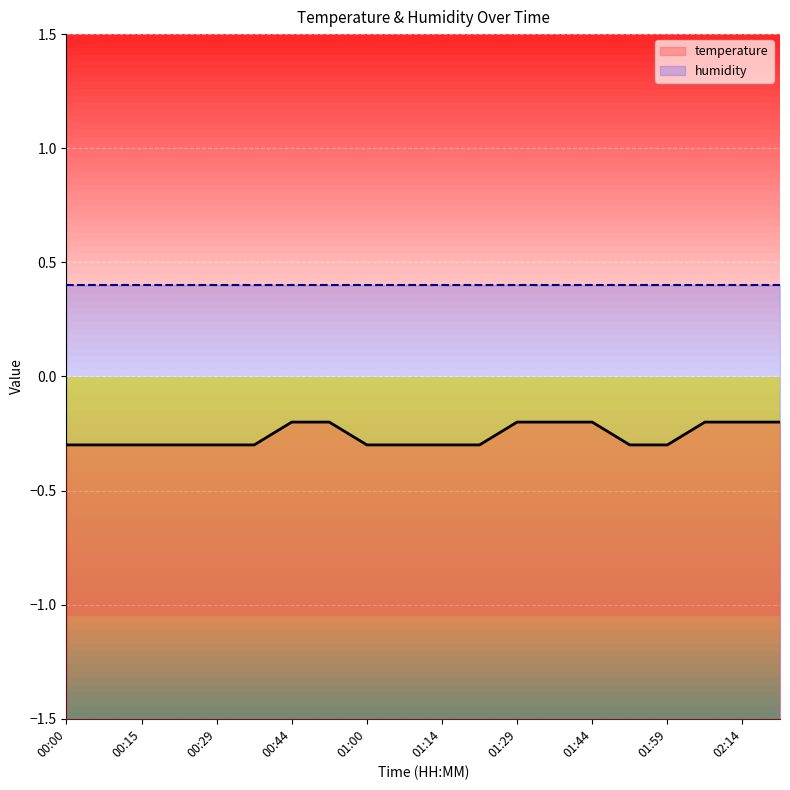

What is the label of the 18th point from the left?

02:07